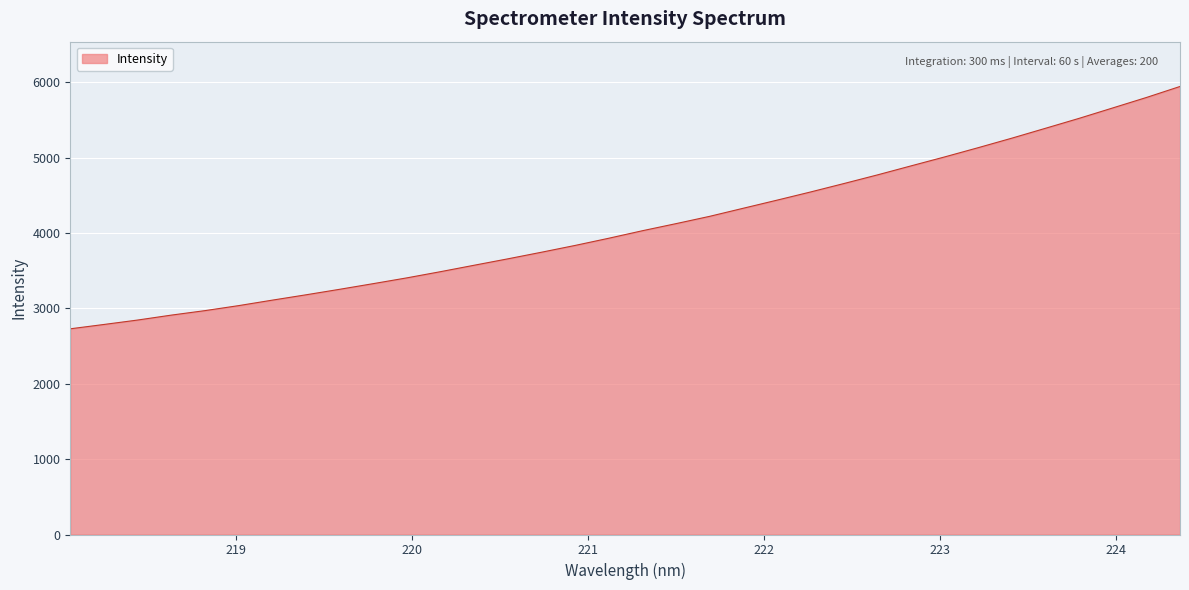

What is the difference between the maximum and minimum values?

3215.5